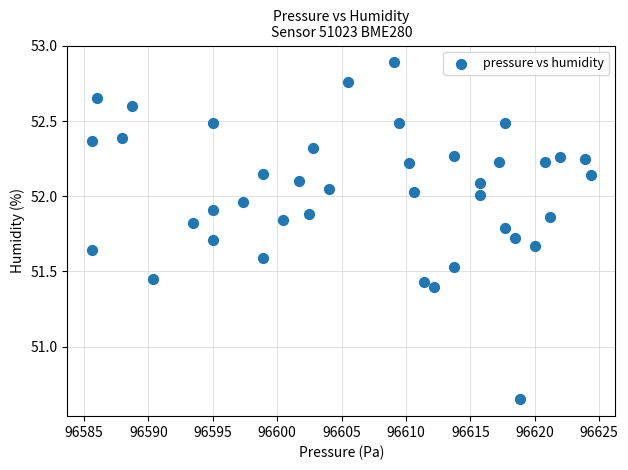

What is the range of Y values (max minus min)?

2.2